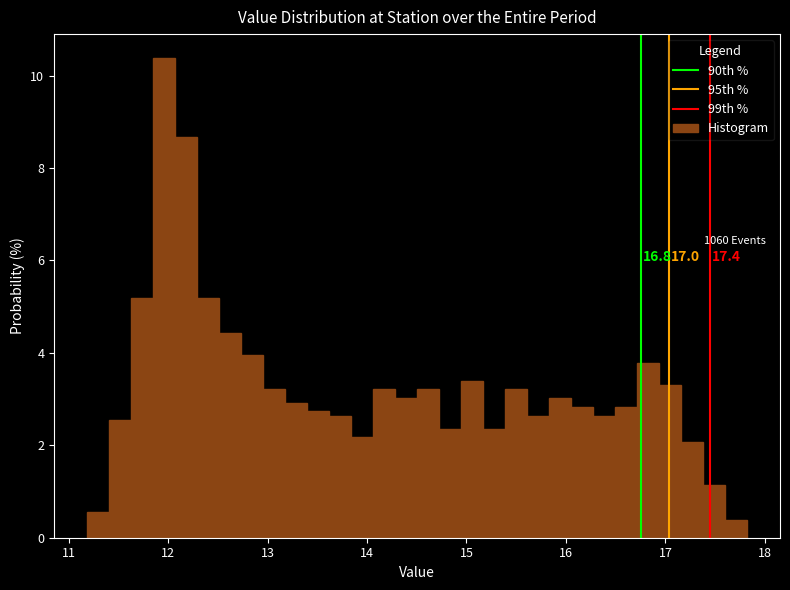

Around what value on the x-axis is the tallest bar? Give the approximate position of its centre, as read against the axis.

12.0